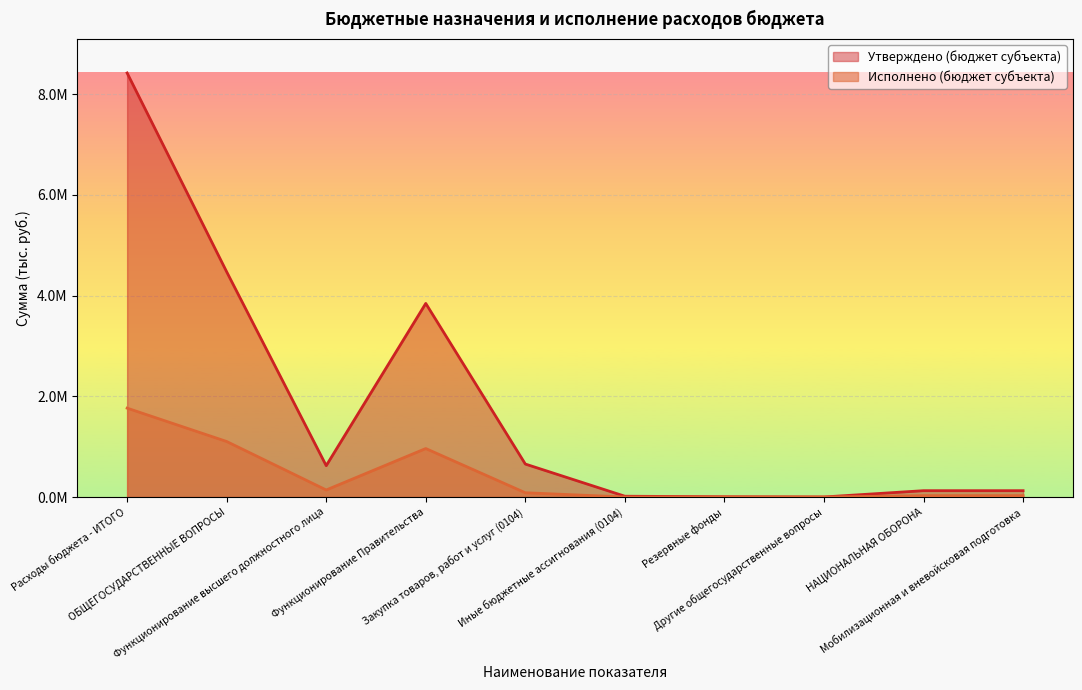

What is the total value across all series at Расходы бюджета - ИТОГО?

10183528.9